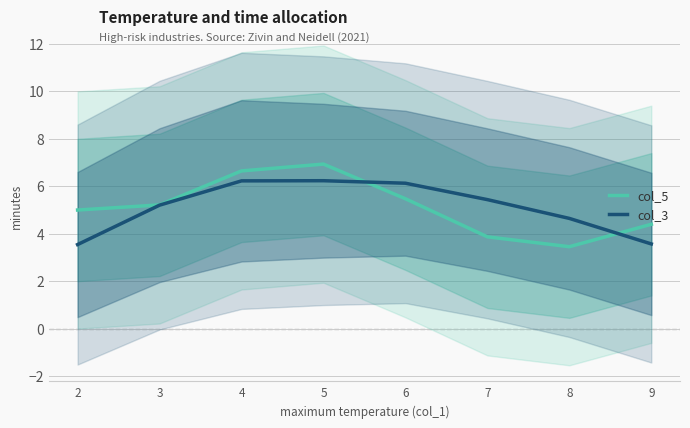

What is the sum of the col_5 values at 6 and 3?

10.7